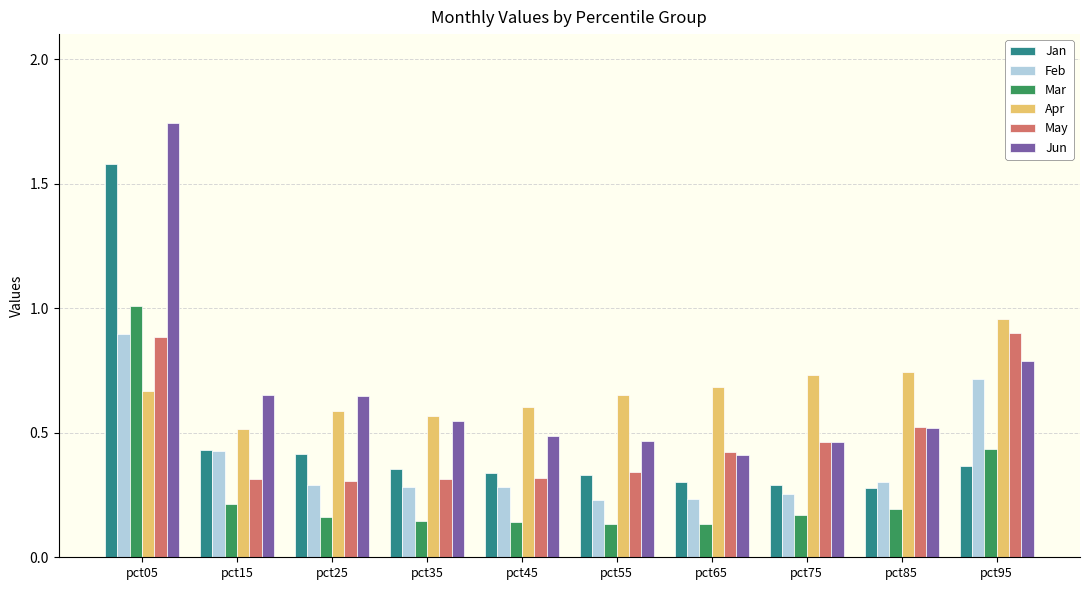

What is the sum of all May values?

4.8